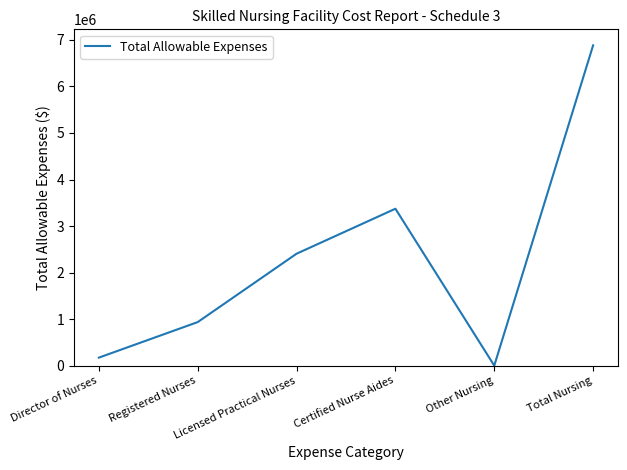

List the labels in order of value, largest first.

Total Nursing, Certified Nurse Aides, Licensed Practical Nurses, Registered Nurses, Director of Nurses, Other Nursing